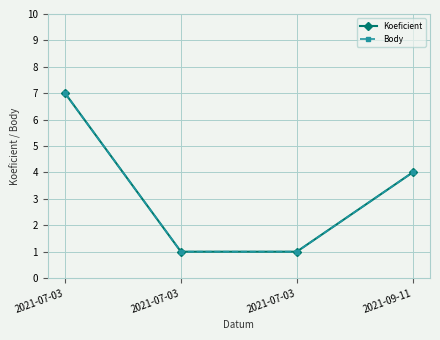

How many lines are shown in the chart?

2